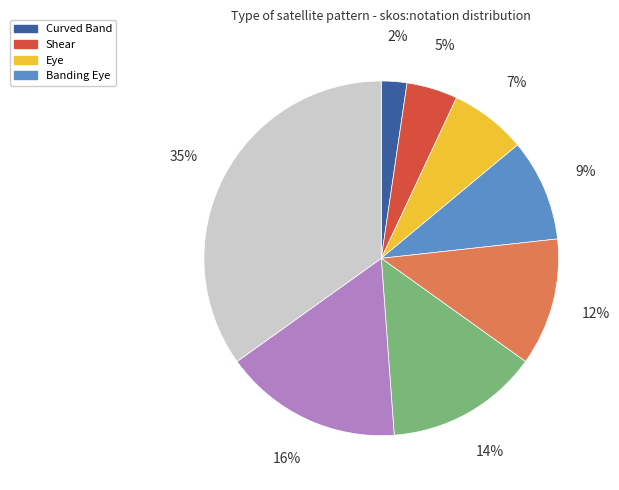

To the nearest percent, what is the average slice percentage?

12%